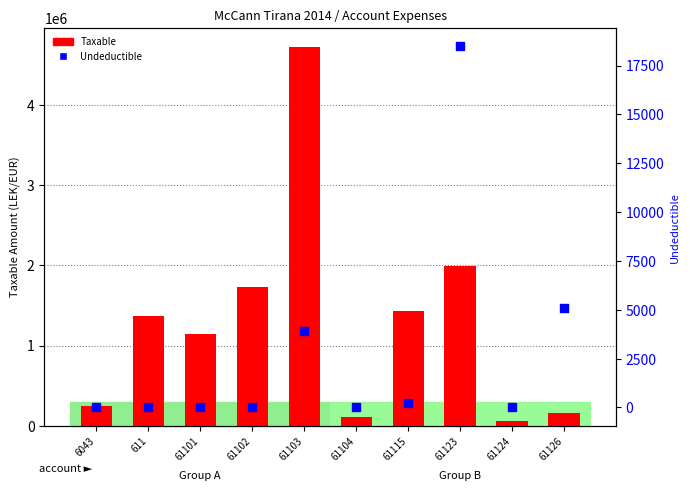

What is the total value across all series at 61123?

2010362.2